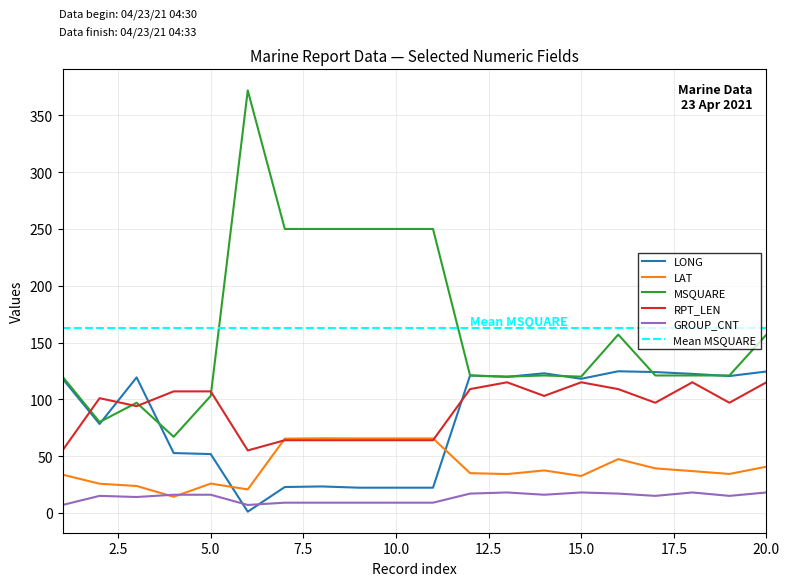

What is the total value across all series at 12?

403.0